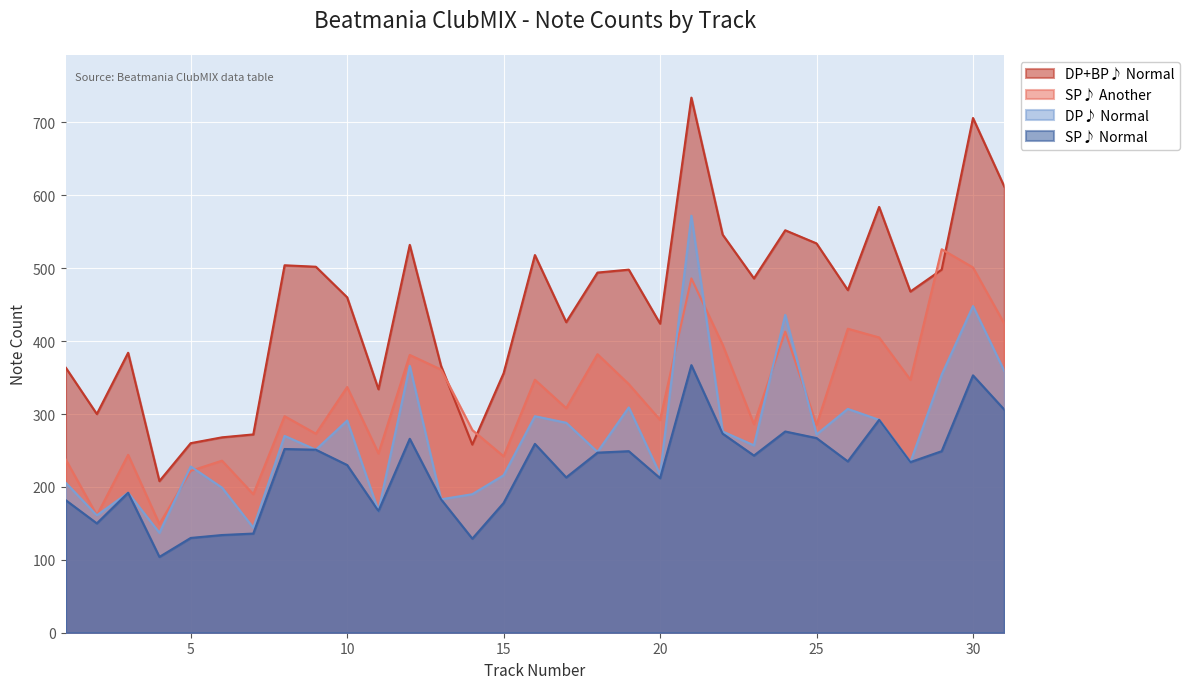

How many data points in SP♪ Another are less than 308?

15